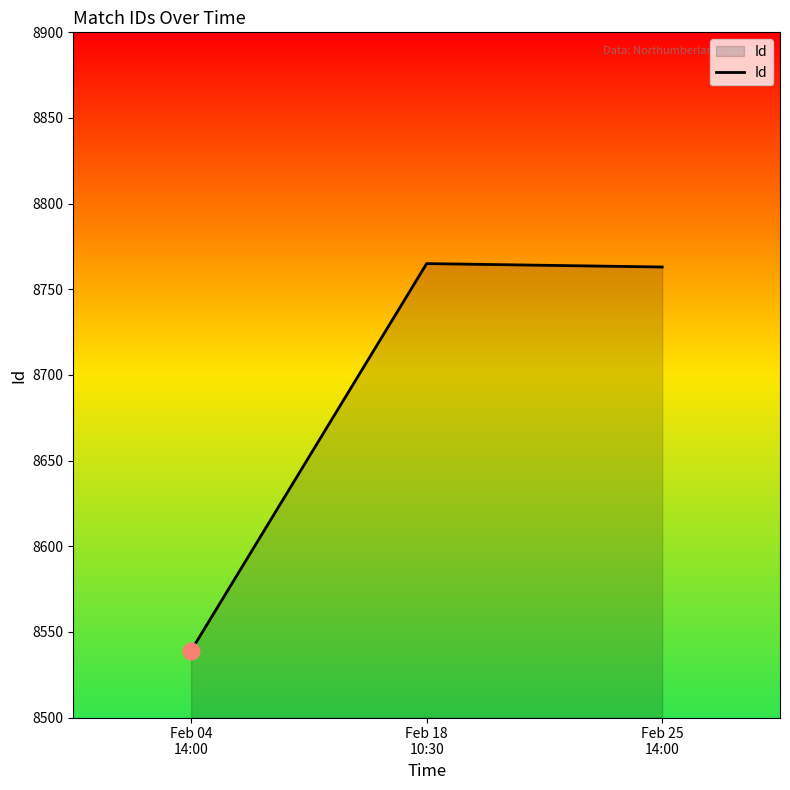

What is the smallest value displayed?

8539